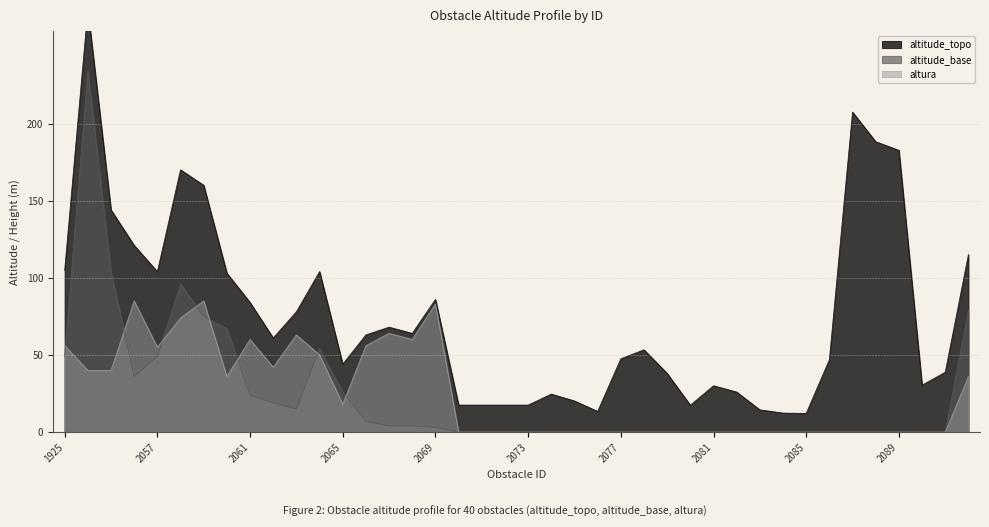

The altura series shows 83.0 at 2069. True or false?

True